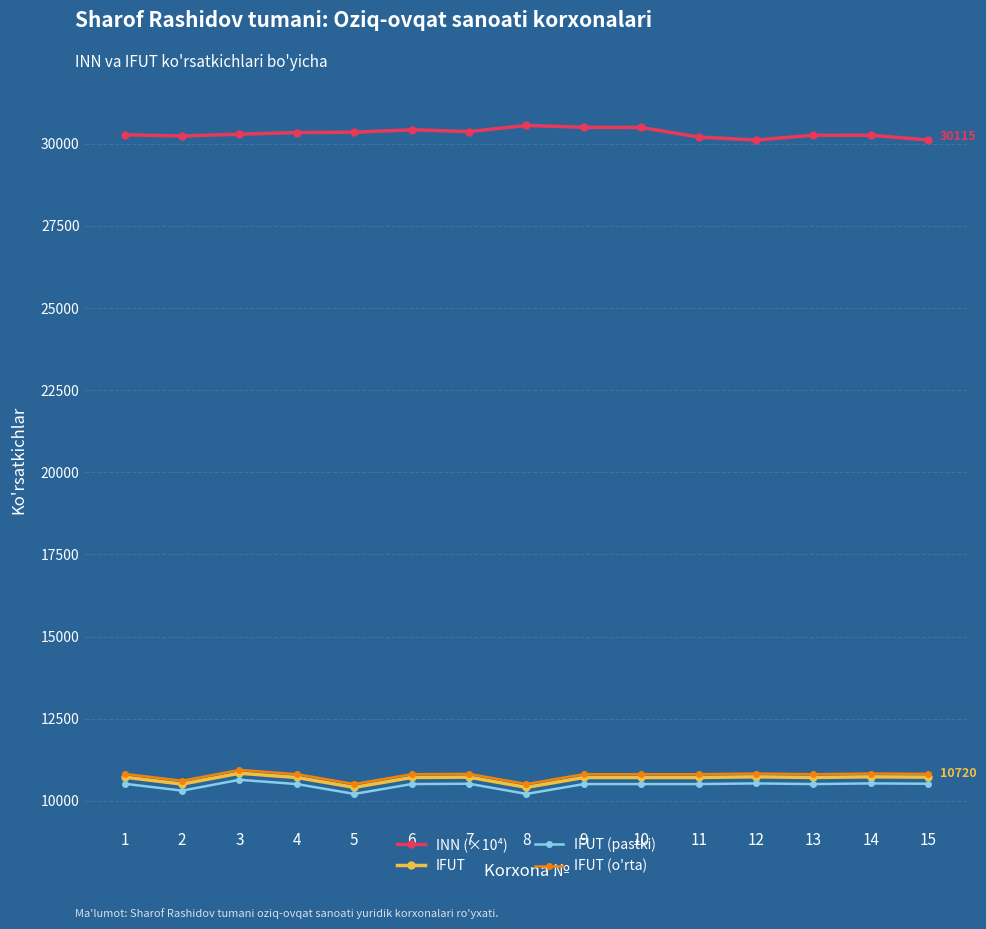

What are all the series names shown in the legend?

INN (×10⁴), IFUT, IFUT (pastki), IFUT (o'rta)